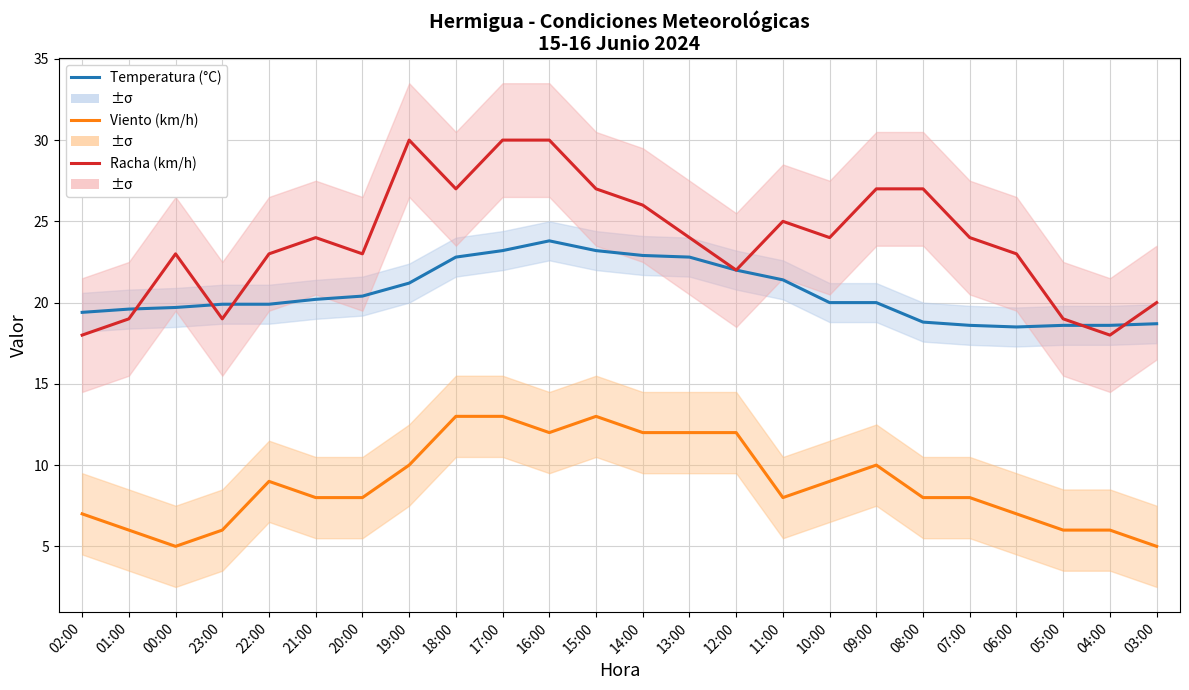

Reading left to right, extract all data points from this chart.

Temperatura (°C): 02:00=19.4	01:00=19.6	00:00=19.7	23:00=19.9	22:00=19.9	21:00=20.2	20:00=20.4	19:00=21.2	18:00=22.8	17:00=23.2	16:00=23.8	15:00=23.2	14:00=22.9	13:00=22.8	12:00=22.0	11:00=21.4	10:00=20.0	09:00=20.0	08:00=18.8	07:00=18.6	06:00=18.5	05:00=18.6	04:00=18.6	03:00=18.7
Viento (km/h): 02:00=7.0	01:00=6.0	00:00=5.0	23:00=6.0	22:00=9.0	21:00=8.0	20:00=8.0	19:00=10.0	18:00=13.0	17:00=13.0	16:00=12.0	15:00=13.0	14:00=12.0	13:00=12.0	12:00=12.0	11:00=8.0	10:00=9.0	09:00=10.0	08:00=8.0	07:00=8.0	06:00=7.0	05:00=6.0	04:00=6.0	03:00=5.0
Racha (km/h): 02:00=18.0	01:00=19.0	00:00=23.0	23:00=19.0	22:00=23.0	21:00=24.0	20:00=23.0	19:00=30.0	18:00=27.0	17:00=30.0	16:00=30.0	15:00=27.0	14:00=26.0	13:00=24.0	12:00=22.0	11:00=25.0	10:00=24.0	09:00=27.0	08:00=27.0	07:00=24.0	06:00=23.0	05:00=19.0	04:00=18.0	03:00=20.0